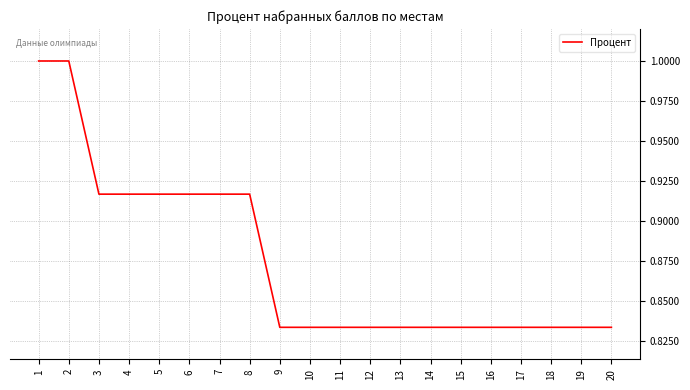

What is the greatest value displayed?

1.0